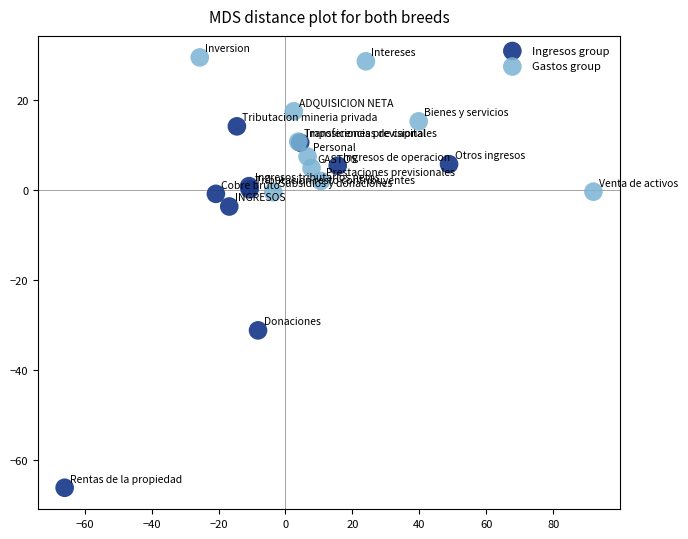

What are all the series names shown in the legend?

Ingresos group, Gastos group